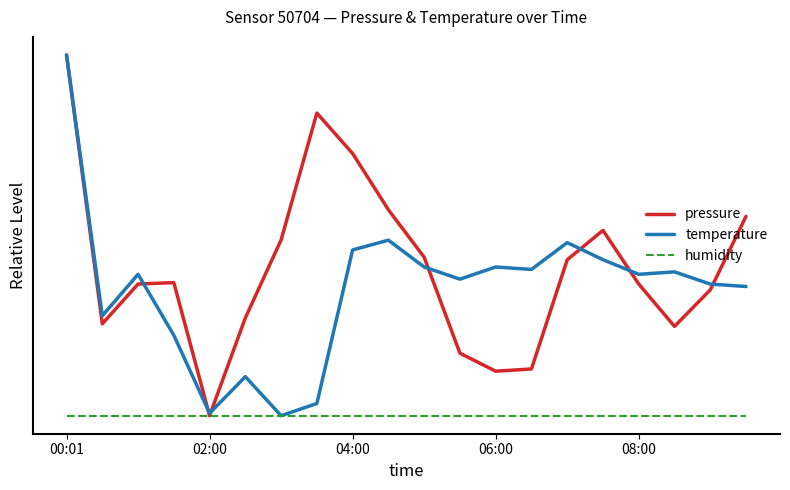

At which category is the sum across all series the highest?

00:01